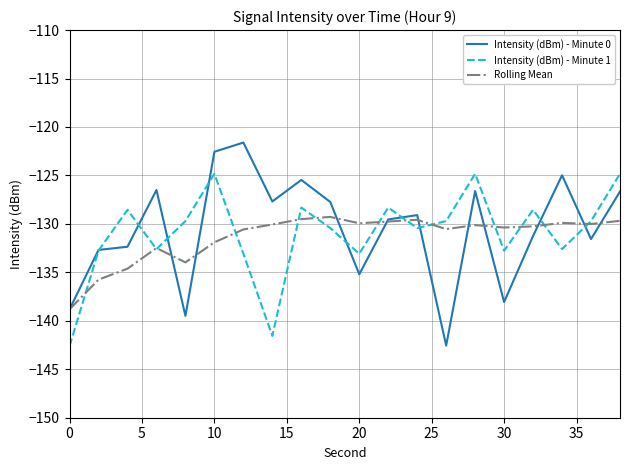

Does the chart display data point markers on the line(s)?

No